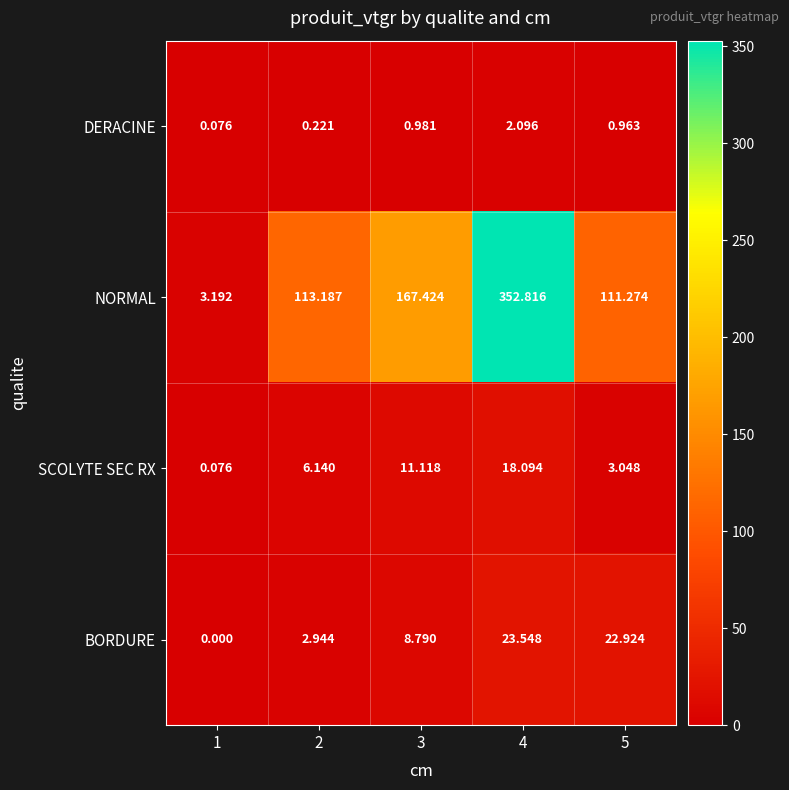

Which series changed the most between 3 and 5?

NORMAL